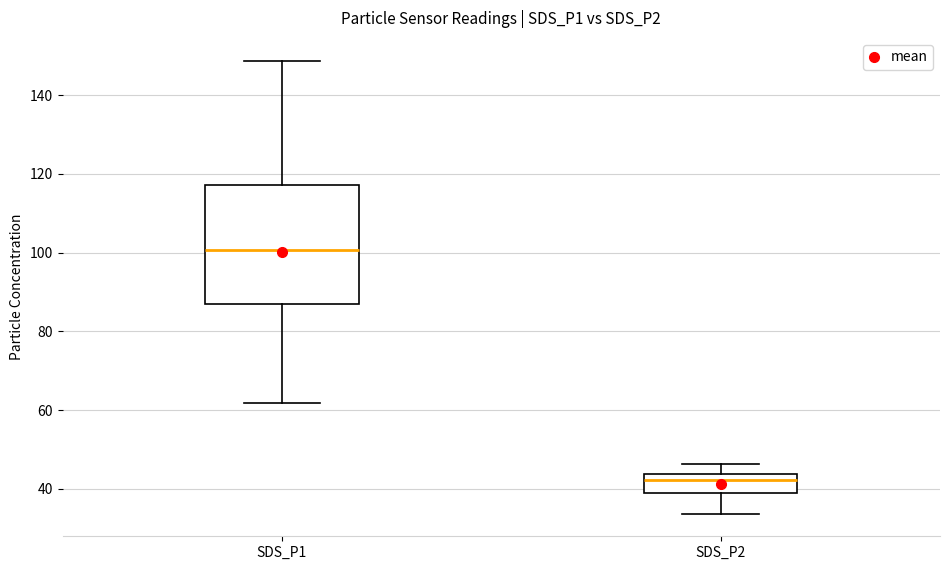

Where does the upper whisker of the box for SDS_P2 end on the y-axis? The values are not printed on the chart, so give them approximately, as read against the axis.

46